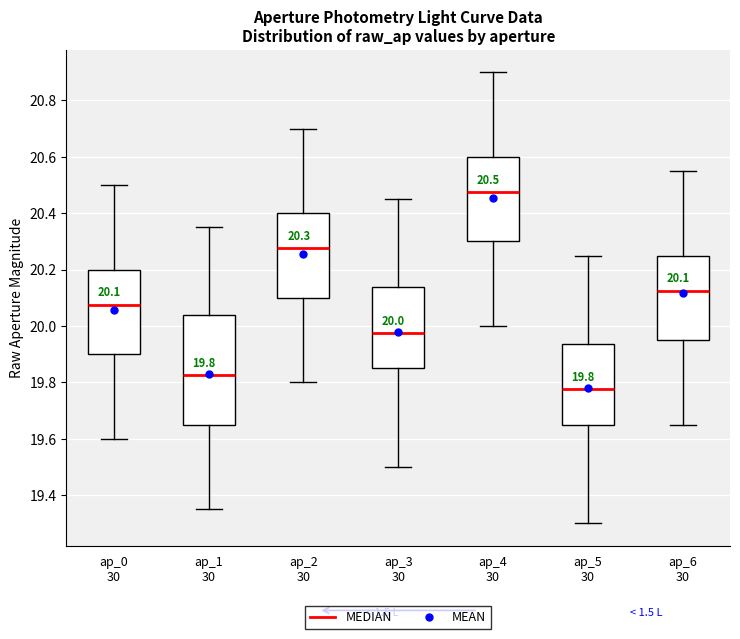

Which box is the tallest, from its lower edge to its upper edge?

ap_1 30